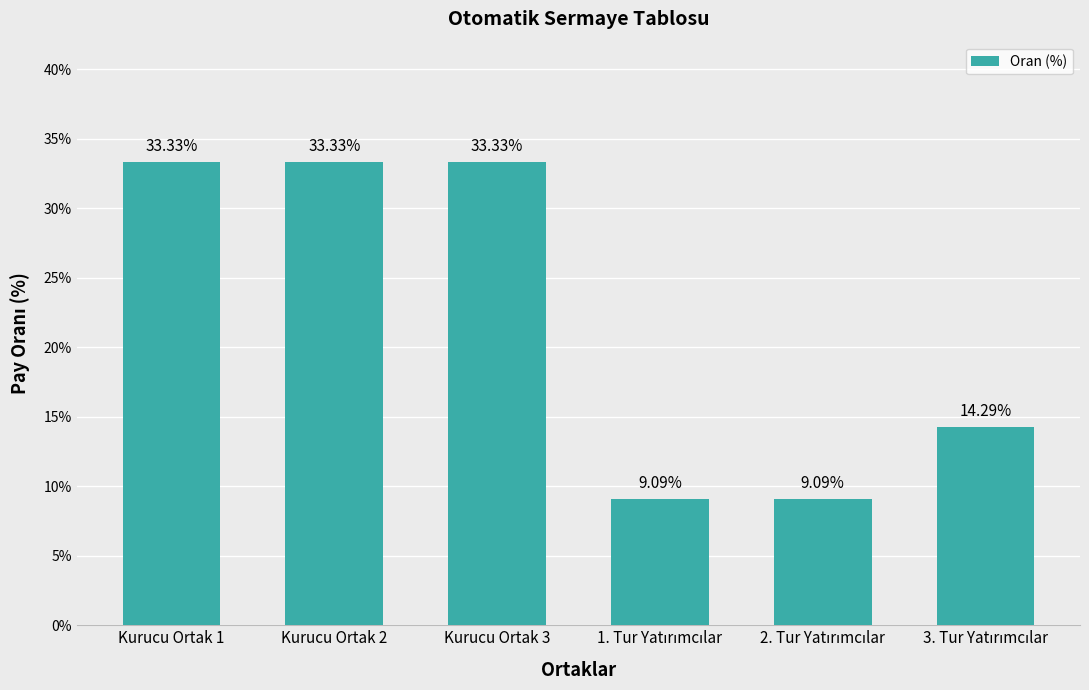

True or false: the data shows 0.2 at 3. Tur Yatırımcılar.

False